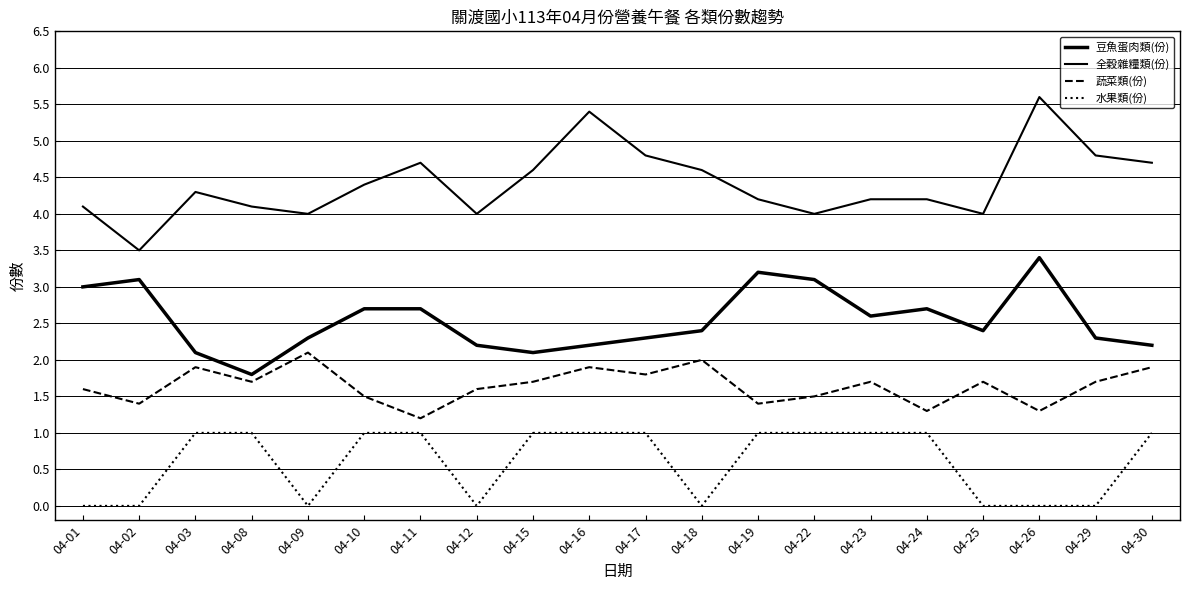

How many lines are shown in the chart?

4